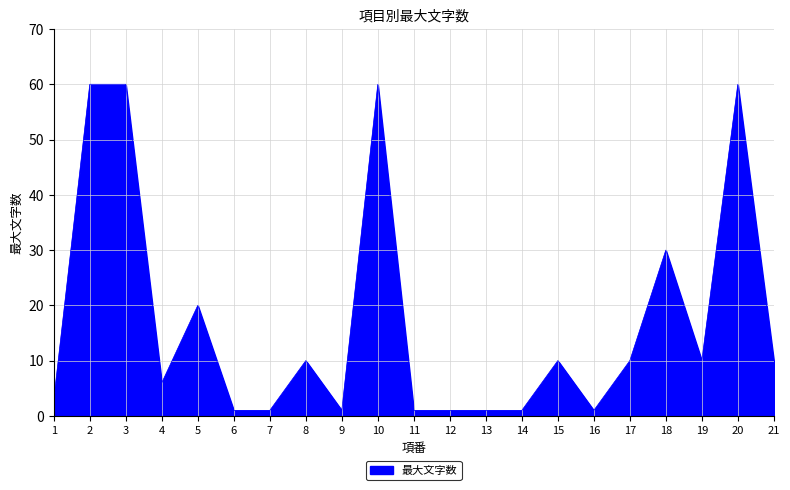

Reading right to left, transcribe all the data shown in this chart.

21=10	20=60	19=10	18=30	17=10	16=1	15=10	14=1	13=1	12=1	11=1	10=60	9=1	8=10	7=1	6=1	5=20	4=6	3=60	2=60	1=3